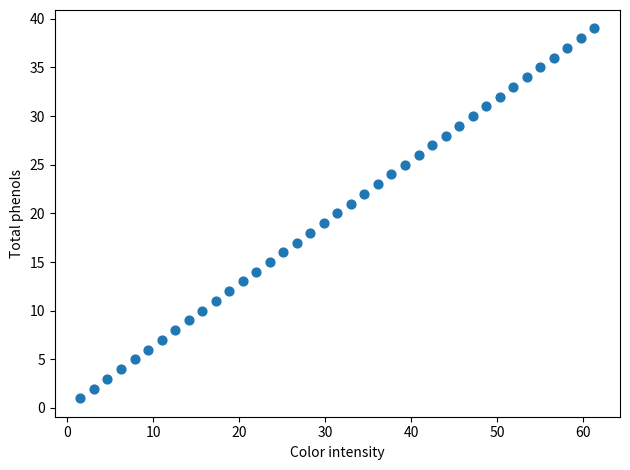

What is the range of Y values (max minus min)?

38